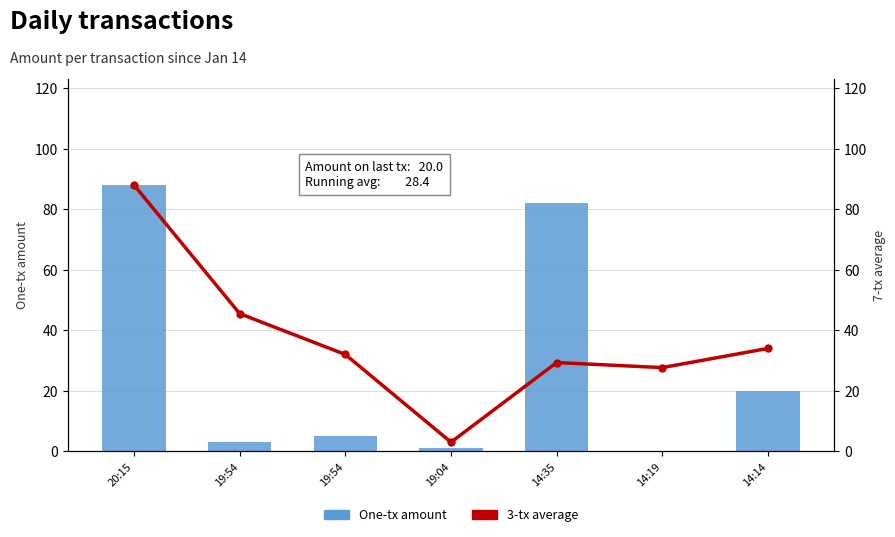

Which series has the largest total across all categories?

3-tx average